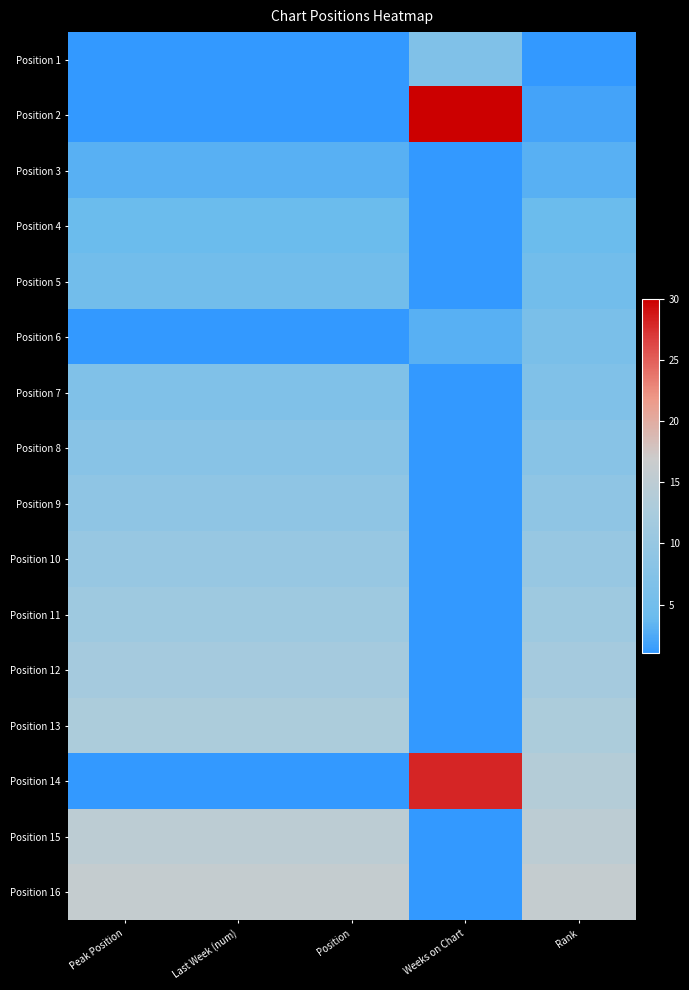

Which series has the largest total across all categories?

Position 16